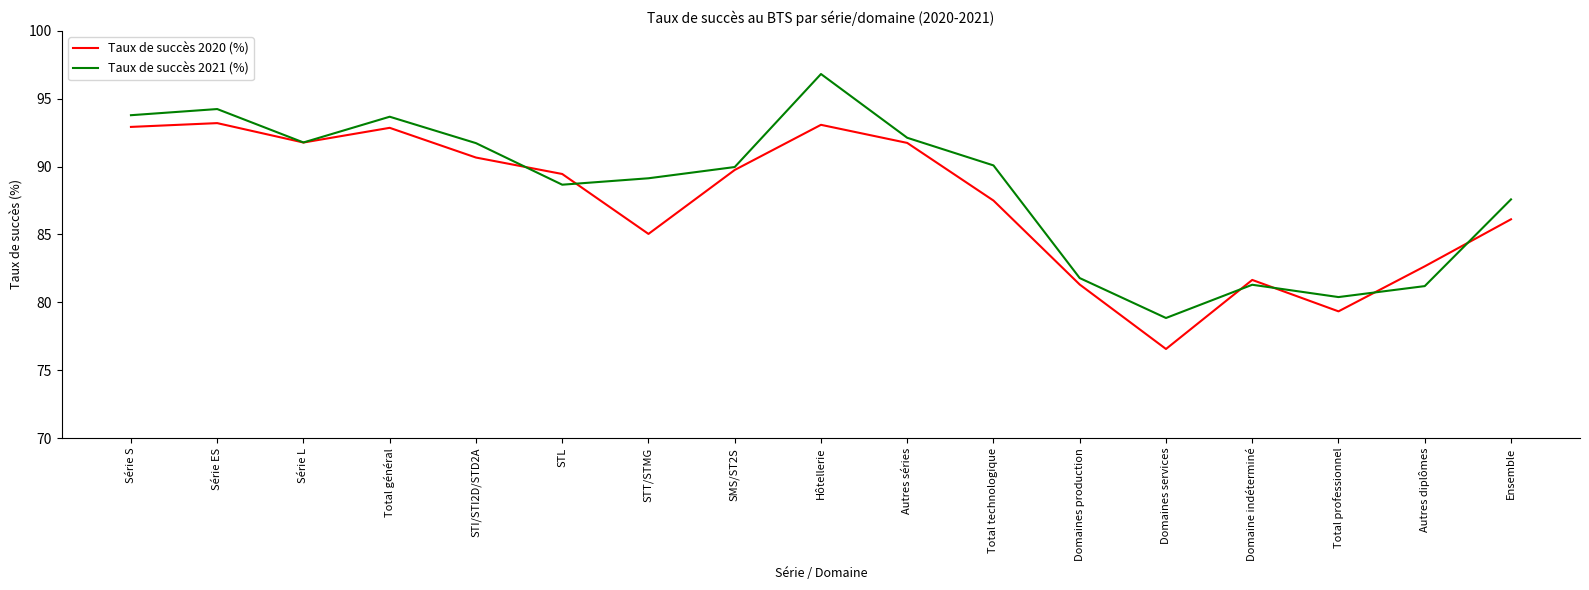

At which category is the sum across all series the highest?

Hôtellerie